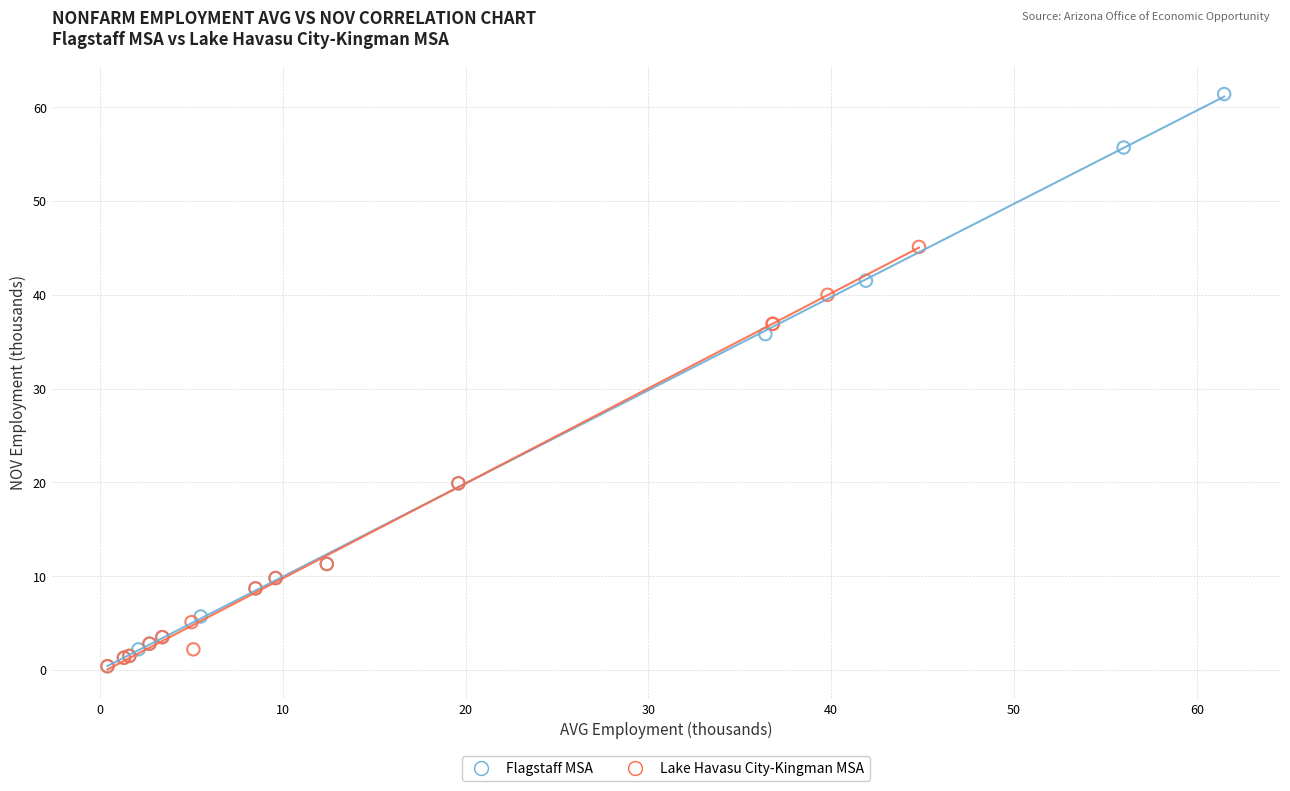

Which series has the widest spread of Y values?

Flagstaff MSA